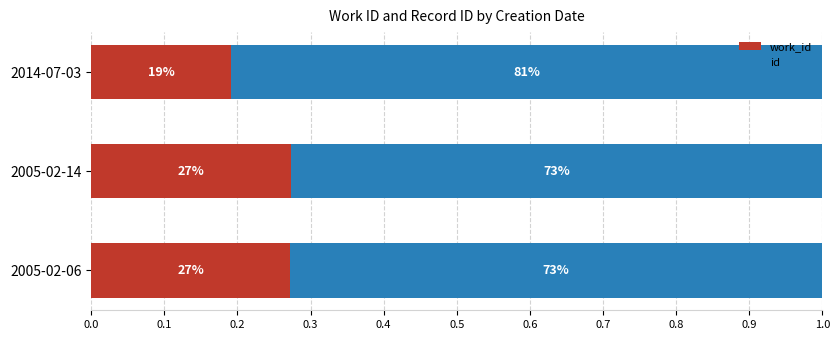

What are all the series names shown in the legend?

work_id, id